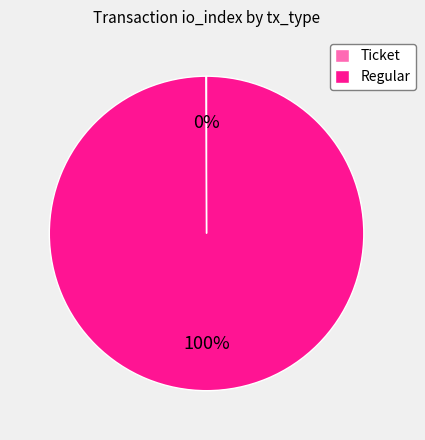

The Regular slice represents 100% of the pie. True or false?

True